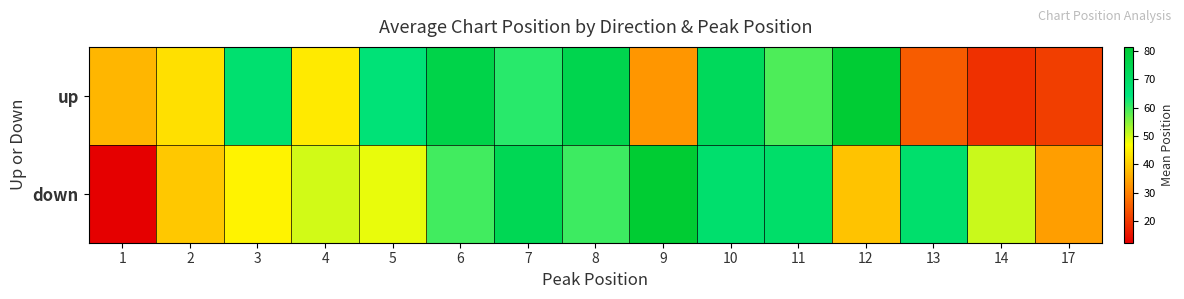

What is the total value across all series at 7?

135.0